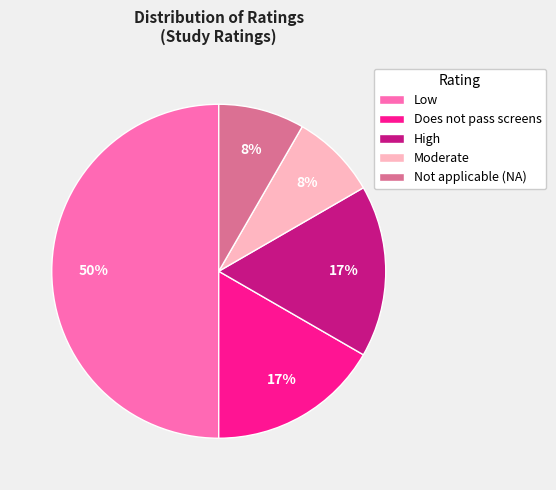

What is the ratio of the value at Not applicable (NA) to the value at Moderate?

1.0